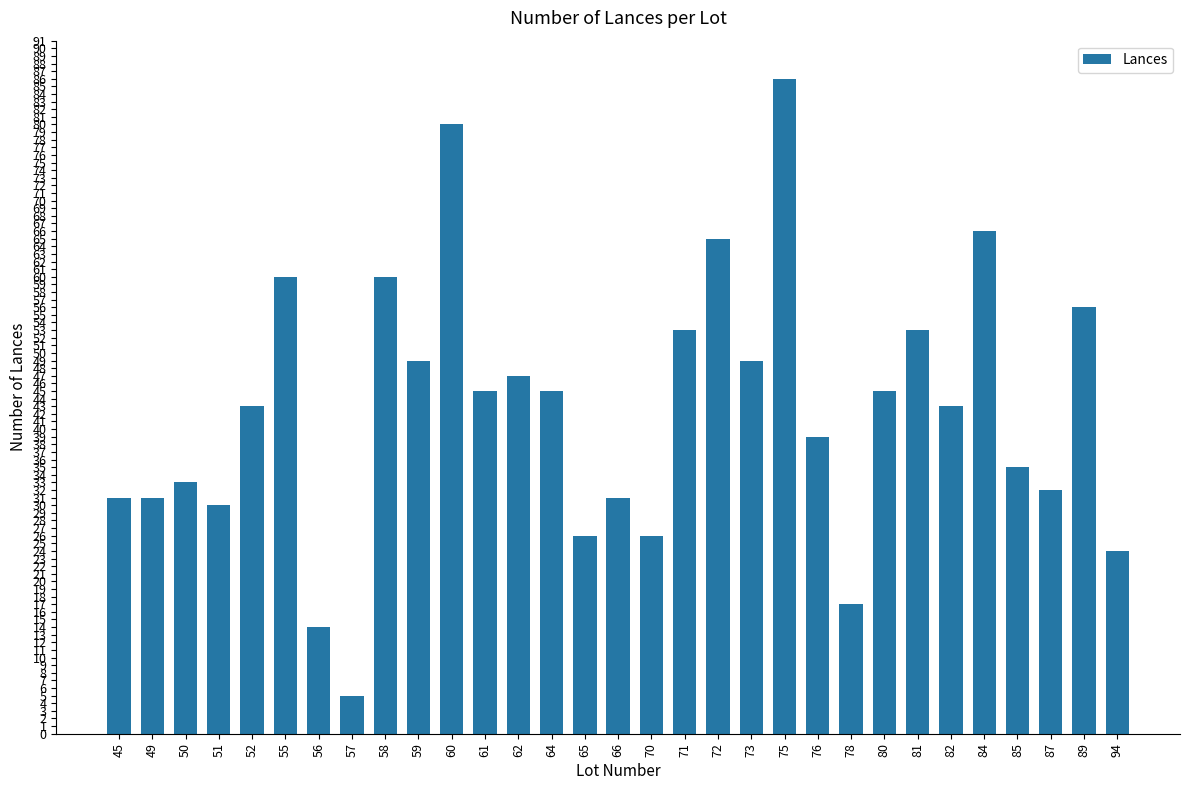

Reading right to left, extract all data points from this chart.

24	56	32	35	66	43	53	45	17	39	86	49	65	53	26	31	26	45	47	45	80	49	60	5	14	60	43	30	33	31	31